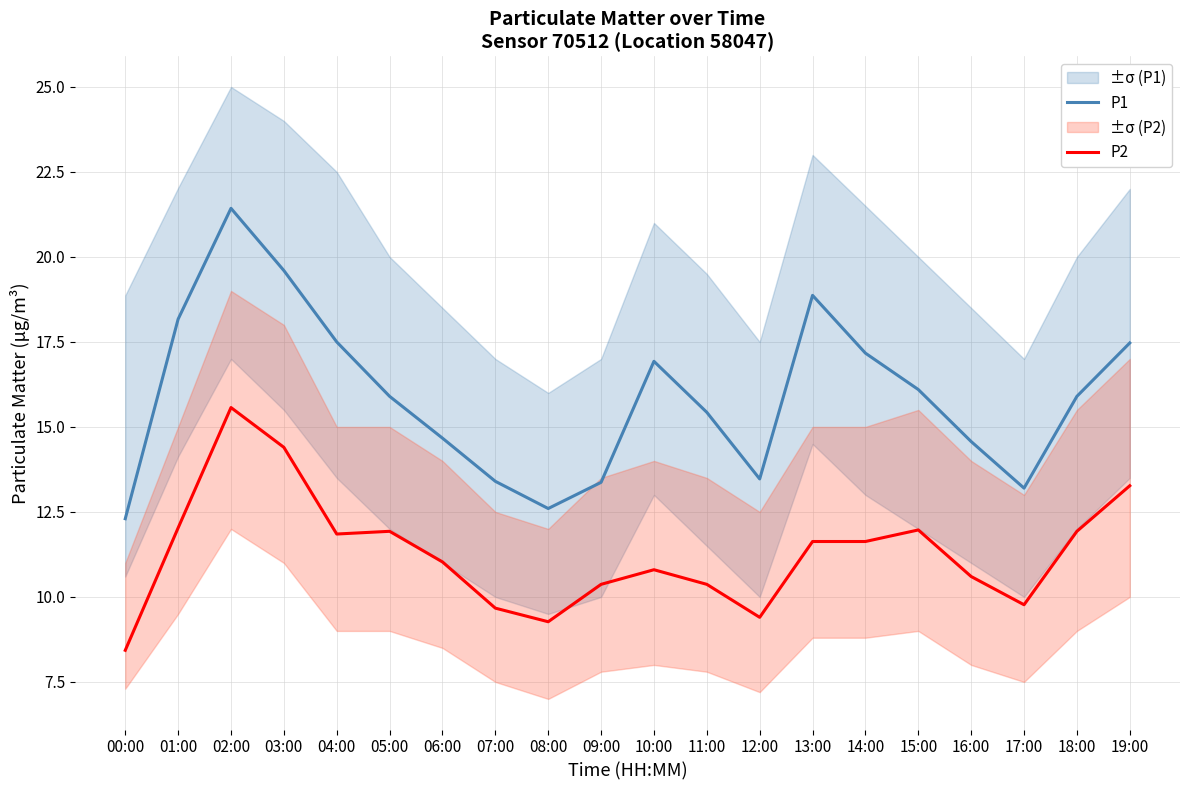

True or false: P1 and P2 cross at least once.

False